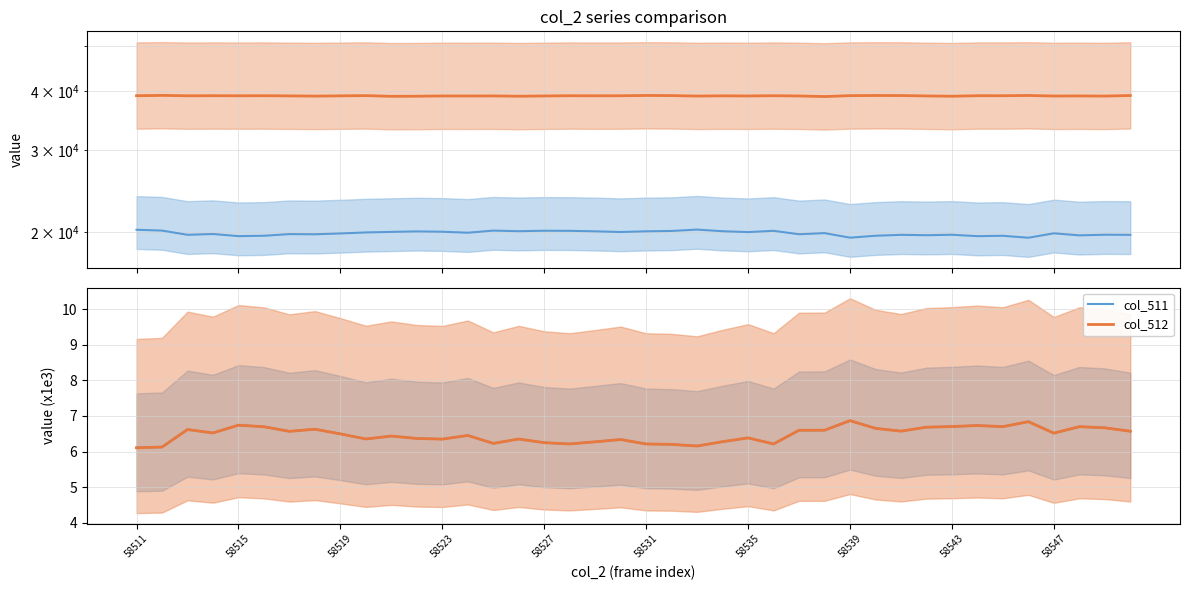

What is the total value across all series at 30?

58974.1